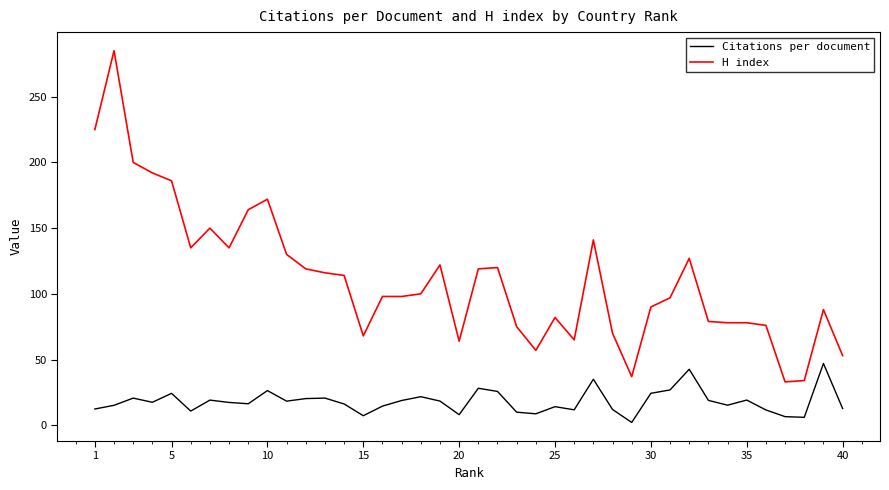

What is the sum of all H index values?

4472.0